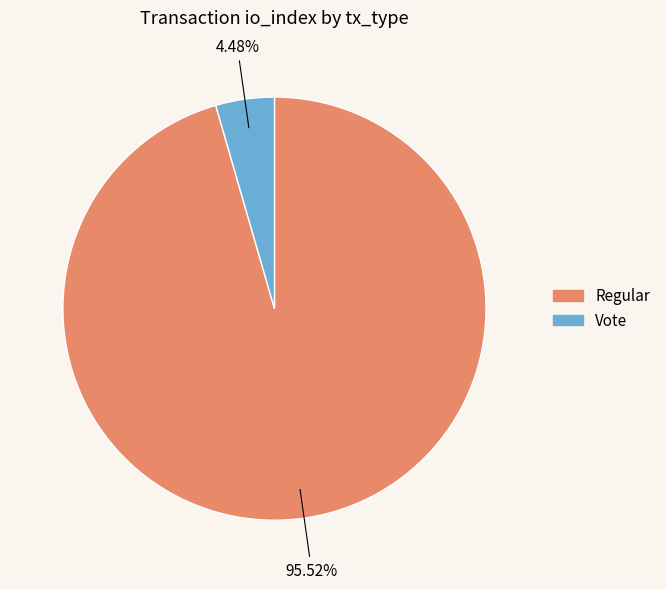

Approximately how many times larger is the value at Regular compared to Vote?

21.3